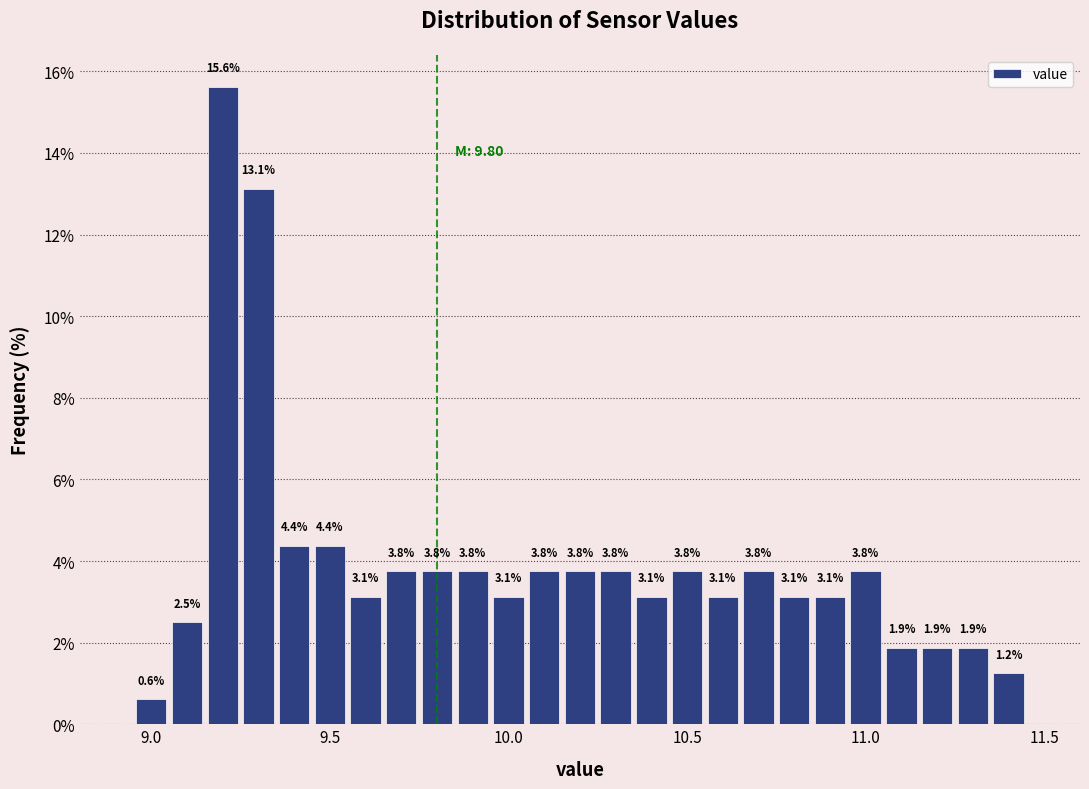

Around what value on the x-axis is the tallest bar? Give the approximate position of its centre, as read against the axis.

9.20